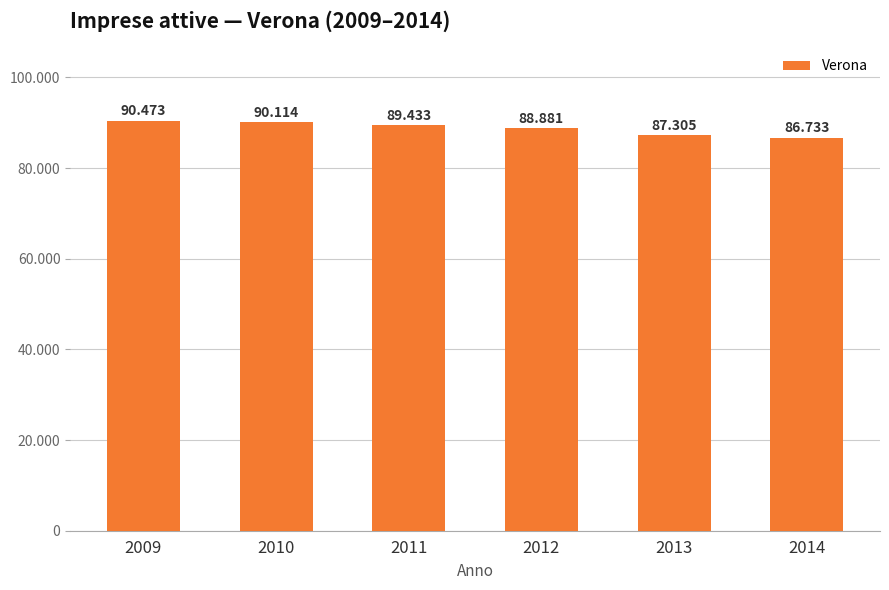

Does the chart contain any negative values?

No